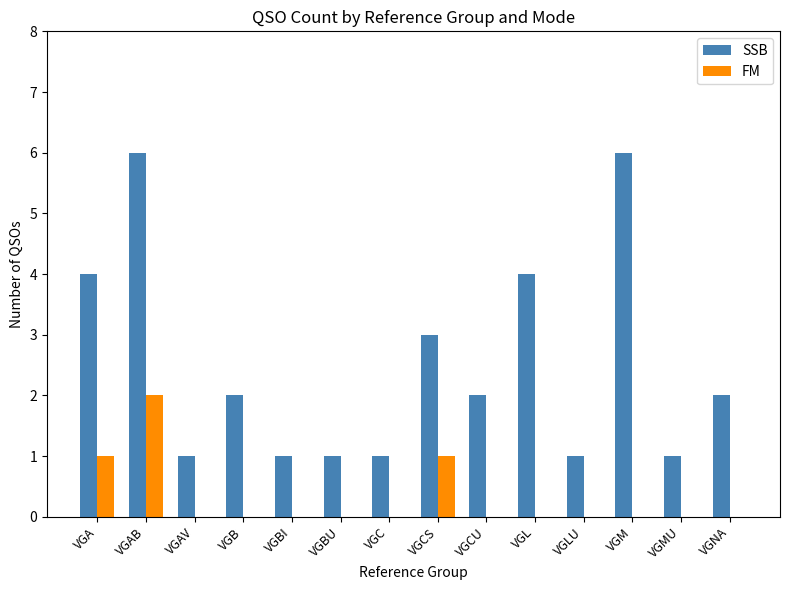

True or false: FM has a value of -1 at VGL.

False